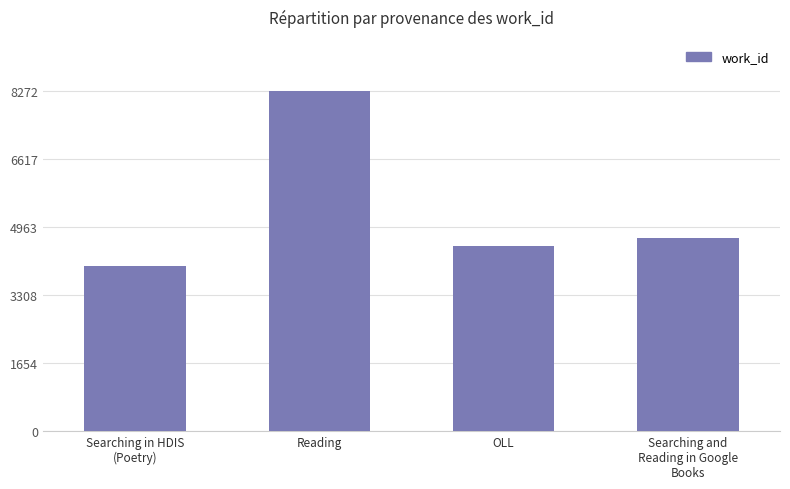

The chart shows a value of 8132 at Searching and
Reading in Google
Books. True or false?

False